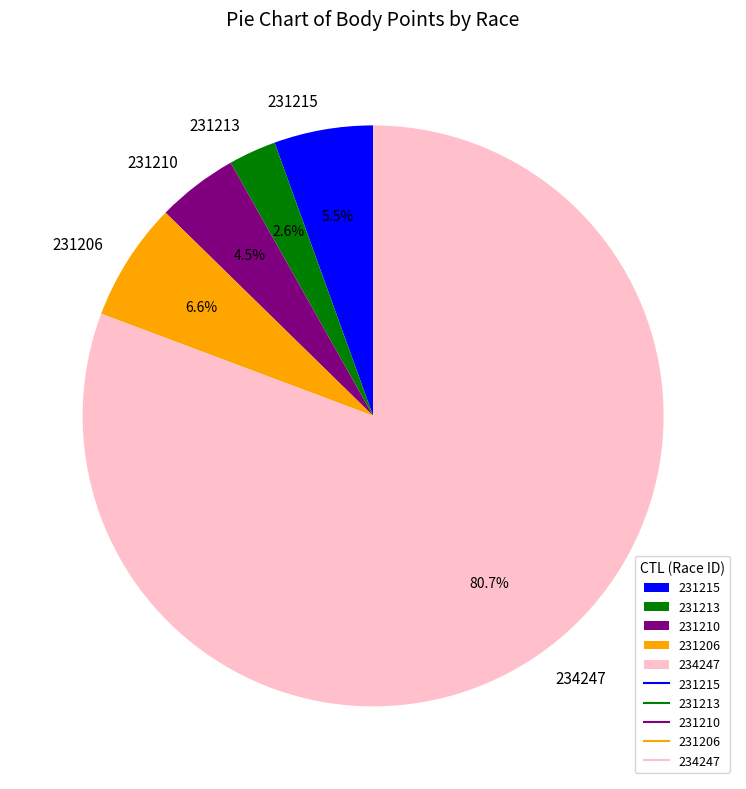

To the nearest percent, what percentage of the pie is 231206?

7%